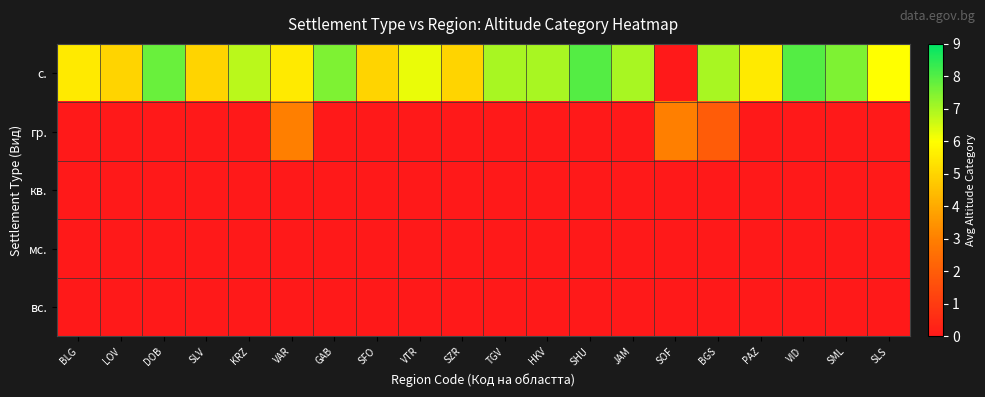

Which series has the largest total across all categories?

с.